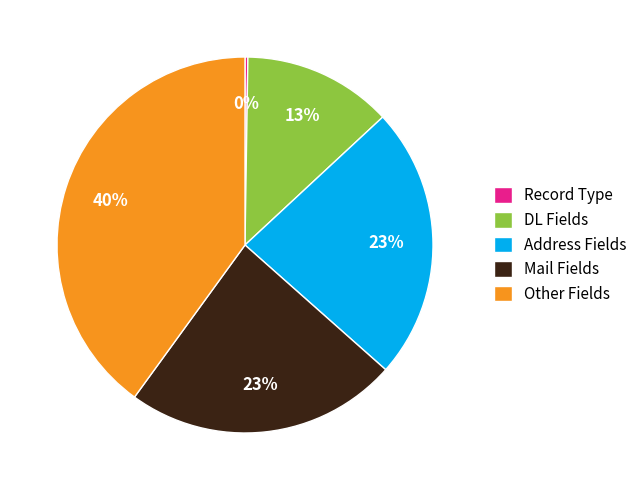

Which has a higher value, Address Fields or DL Fields?

Address Fields